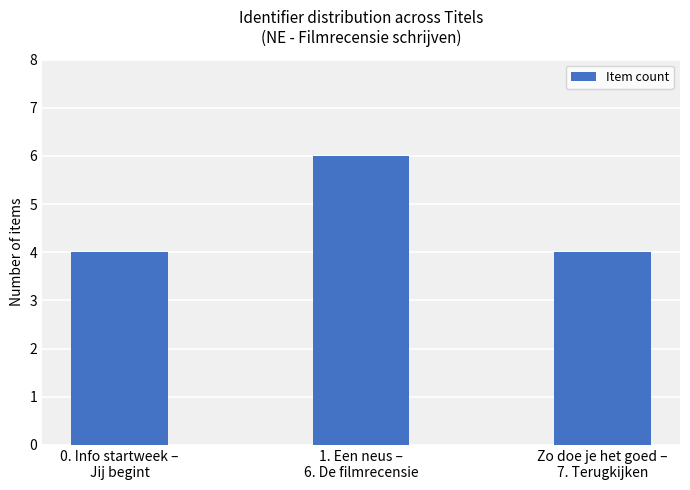

What is the change in value from 1. Een neus –
6. De filmrecensie to Zo doe je het goed –
7. Terugkijken?

-2